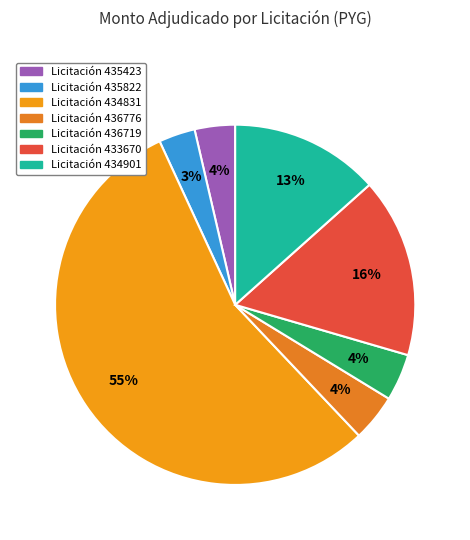

How many slices are in this pie chart?

7